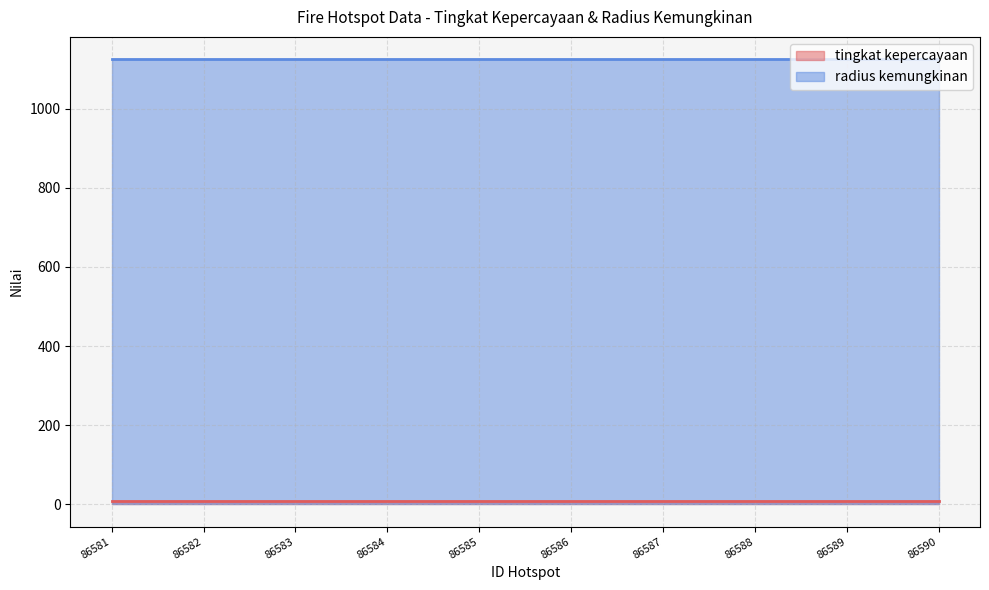

Which series changed the most between 86582 and 86583?

tingkat kepercayaan